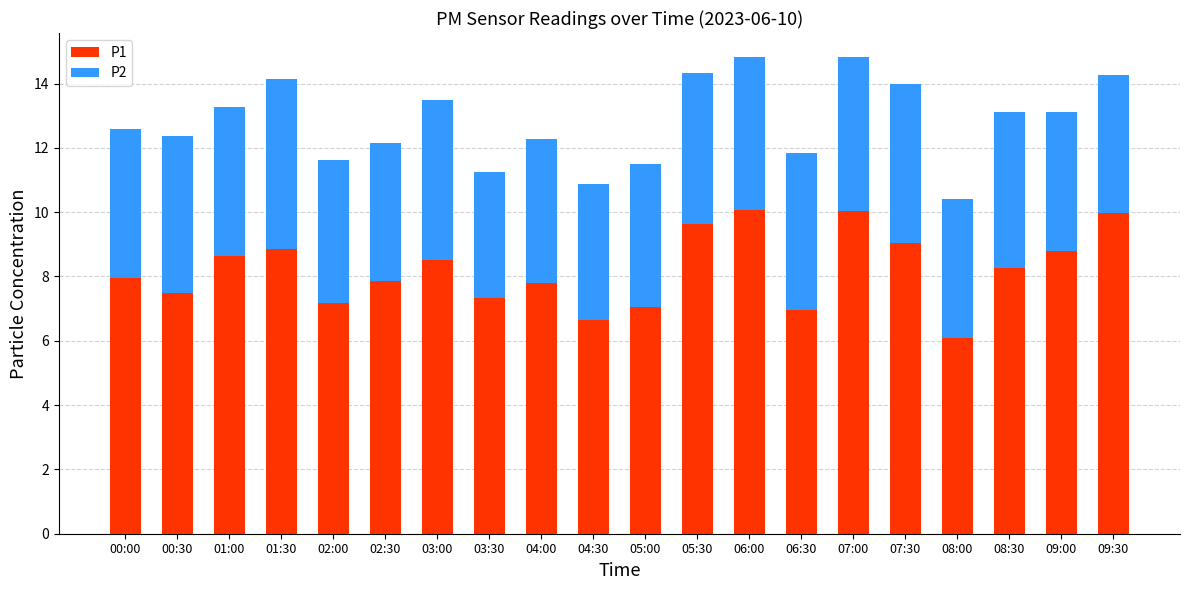

What is the highest value of the P1 series?

10.1